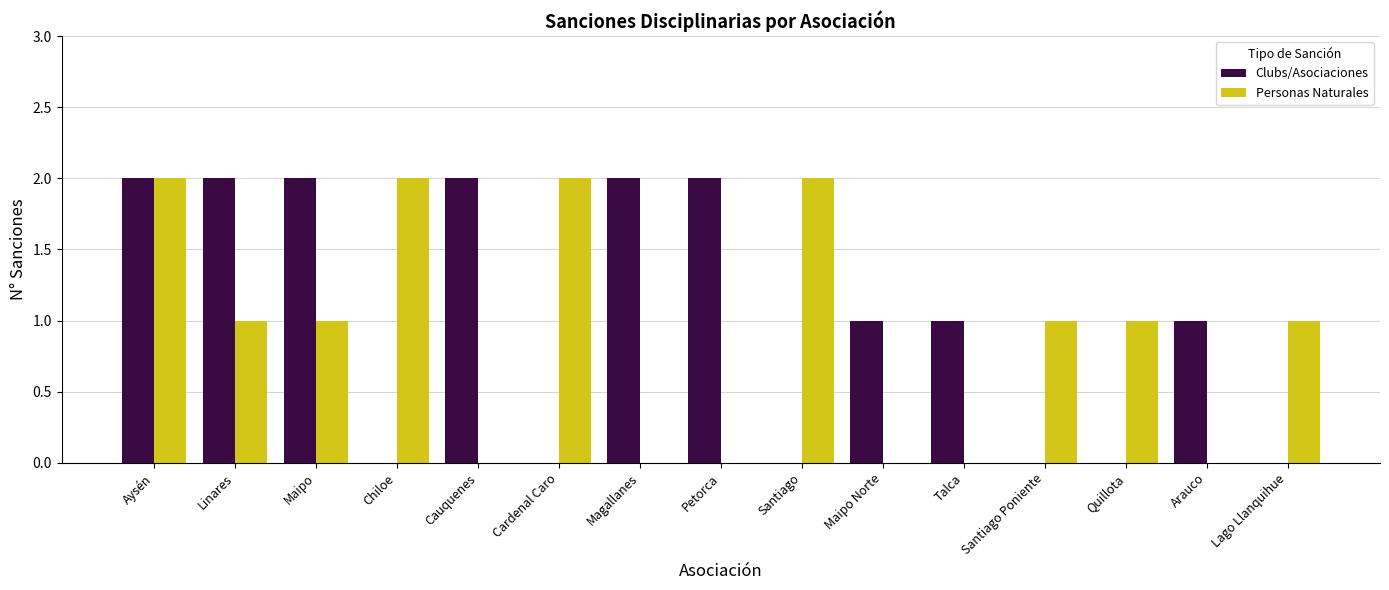

At which category is the sum across all series the highest?

Aysén